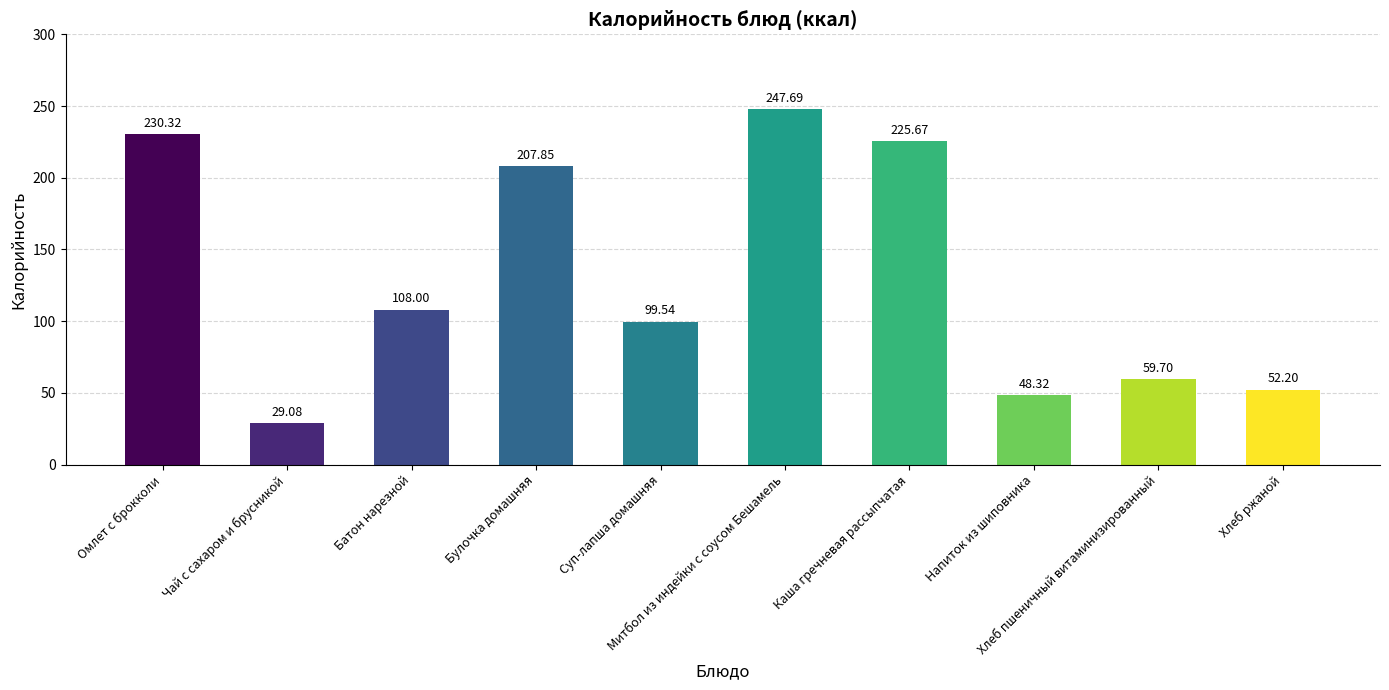

What is the difference between the second highest and minimum values?

201.2